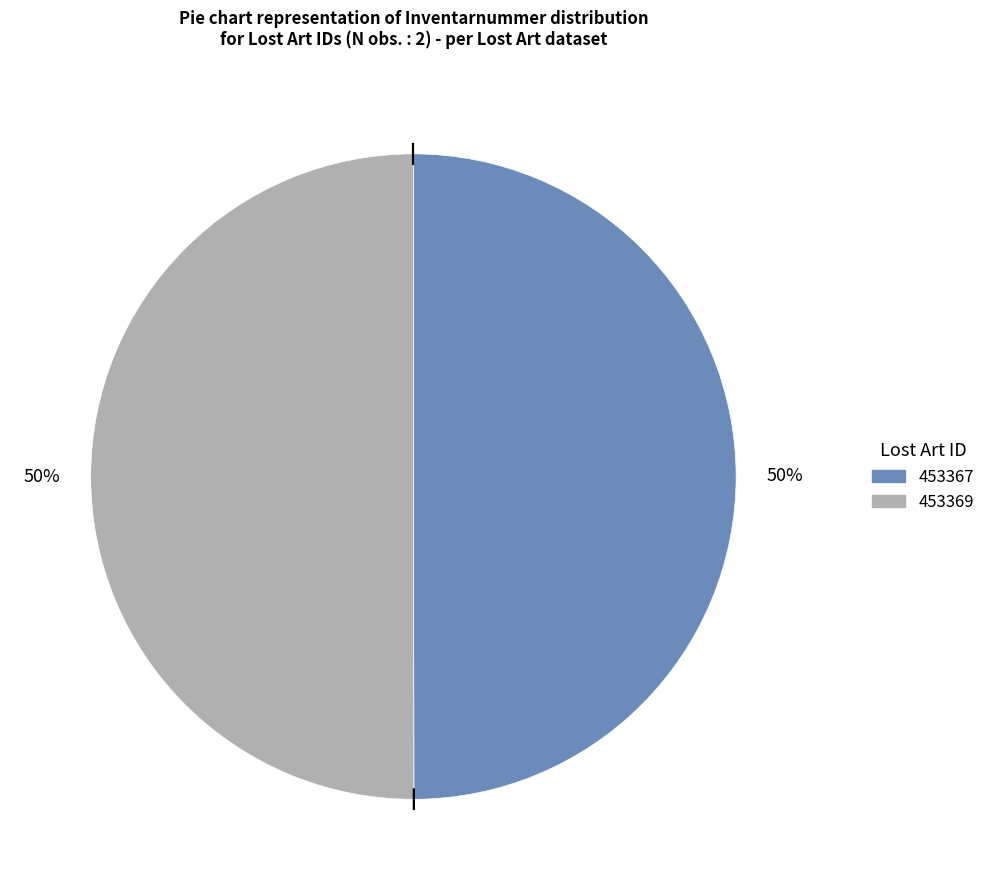

To the nearest percent, what is the average slice percentage?

50%